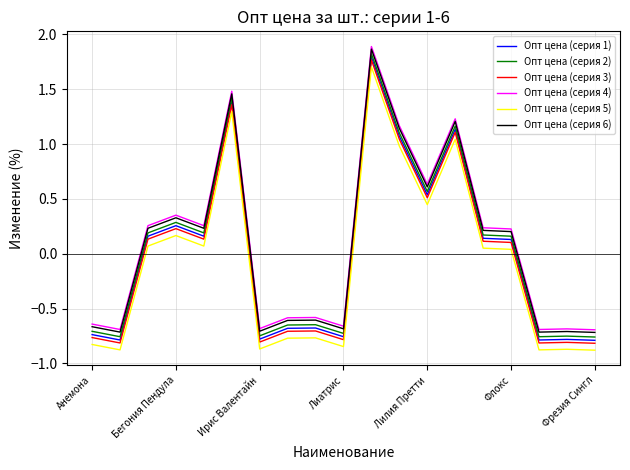

True or false: Опт цена (серия 2) and Опт цена (серия 6) intersect in this chart.

False